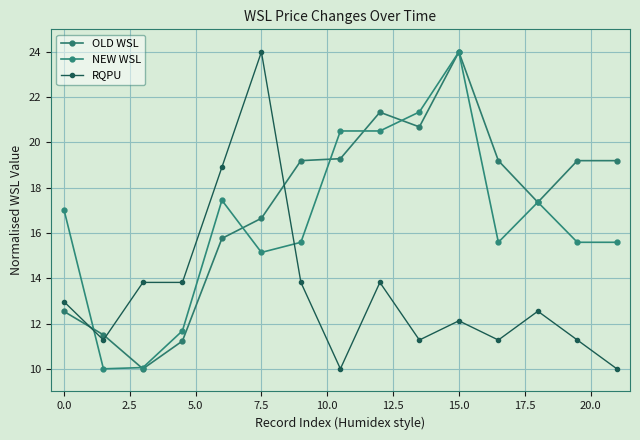

Is this an area chart (filled region under the line)?

No